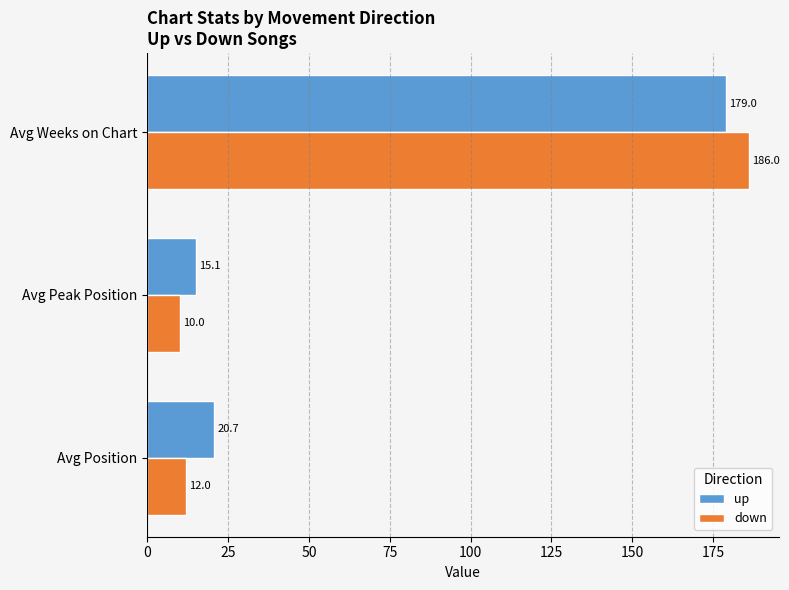

Rank the categories by up value from highest to lowest.

Avg Weeks on Chart, Avg Position, Avg Peak Position